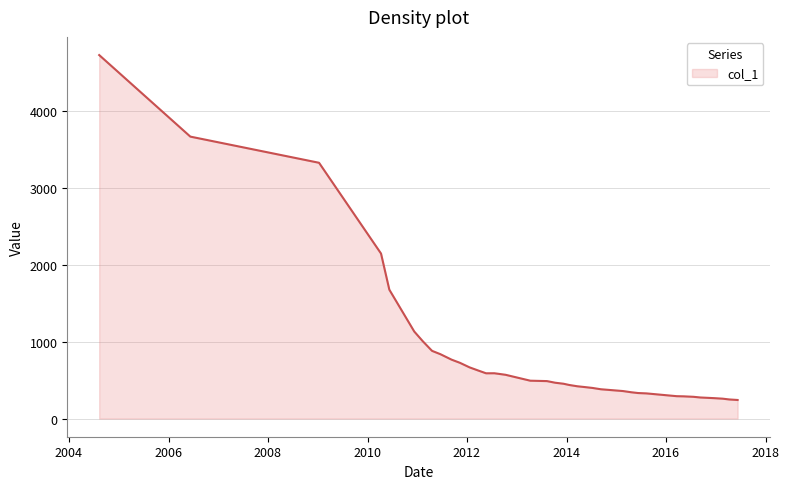

What is the smallest value displayed?

241.1